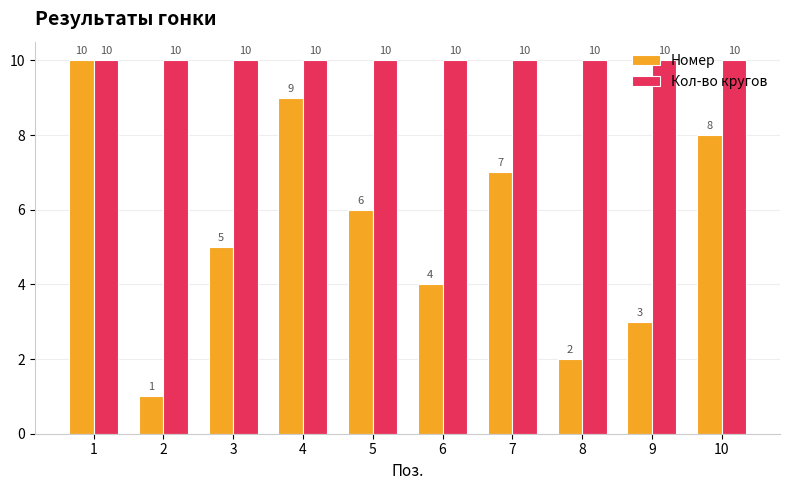

Reading left to right, list all the values displayed in this chart.

Номер: 1=10	2=1	3=5	4=9	5=6	6=4	7=7	8=2	9=3	10=8
Кол-во кругов: 1=10	2=10	3=10	4=10	5=10	6=10	7=10	8=10	9=10	10=10